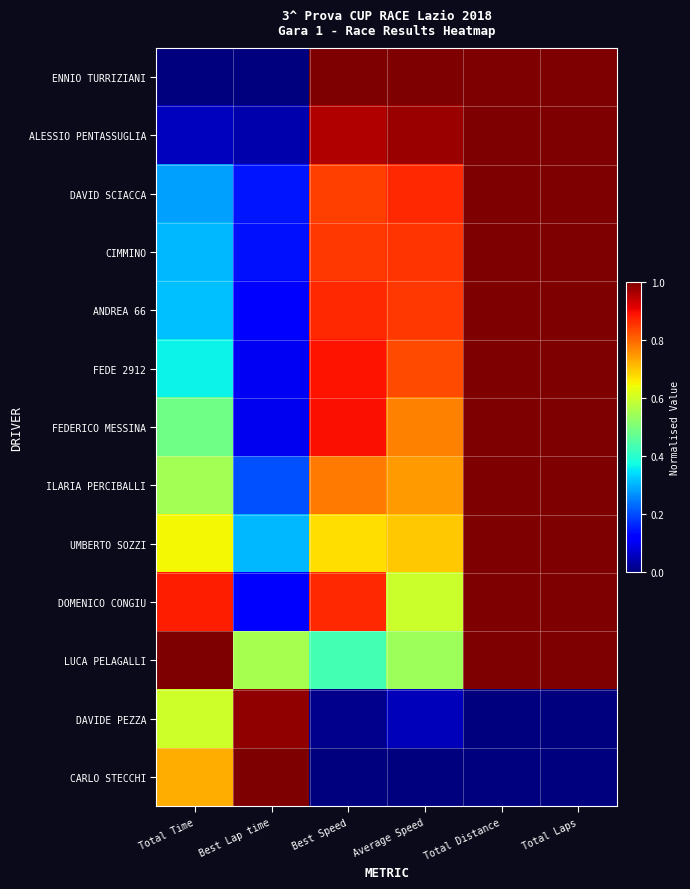

Reading left to right, extract all data points from this chart.

ENNIO TURRIZIANI: Total Time=0.0	Best Lap time=0.0	Best Speed=1.0	Average Speed=1.0	Total Distance=1.0	Total Laps=1.0
ALESSIO PENTASSUGLIA: Total Time=0.1	Best Lap time=0.0	Best Speed=1.0	Average Speed=1.0	Total Distance=1.0	Total Laps=1.0
DAVID SCIACCA: Total Time=0.3	Best Lap time=0.1	Best Speed=0.8	Average Speed=0.9	Total Distance=1.0	Total Laps=1.0
CIMMINO: Total Time=0.3	Best Lap time=0.1	Best Speed=0.8	Average Speed=0.9	Total Distance=1.0	Total Laps=1.0
ANDREA 66: Total Time=0.3	Best Lap time=0.1	Best Speed=0.9	Average Speed=0.9	Total Distance=1.0	Total Laps=1.0
FEDE 2912: Total Time=0.4	Best Lap time=0.1	Best Speed=0.9	Average Speed=0.8	Total Distance=1.0	Total Laps=1.0
FEDERICO MESSINA: Total Time=0.5	Best Lap time=0.1	Best Speed=0.9	Average Speed=0.8	Total Distance=1.0	Total Laps=1.0
ILARIA PERCIBALLI: Total Time=0.6	Best Lap time=0.2	Best Speed=0.8	Average Speed=0.7	Total Distance=1.0	Total Laps=1.0
UMBERTO SOZZI: Total Time=0.6	Best Lap time=0.3	Best Speed=0.7	Average Speed=0.7	Total Distance=1.0	Total Laps=1.0
DOMENICO CONGIU: Total Time=0.9	Best Lap time=0.1	Best Speed=0.9	Average Speed=0.6	Total Distance=1.0	Total Laps=1.0
LUCA PELAGALLI: Total Time=1.0	Best Lap time=0.6	Best Speed=0.4	Average Speed=0.5	Total Distance=1.0	Total Laps=1.0
DAVIDE PEZZA: Total Time=0.6	Best Lap time=1.0	Best Speed=0.0	Average Speed=0.1	Total Distance=0.0	Total Laps=0.0
CARLO STECCHI: Total Time=0.7	Best Lap time=1.0	Best Speed=0.0	Average Speed=0.0	Total Distance=0.0	Total Laps=0.0